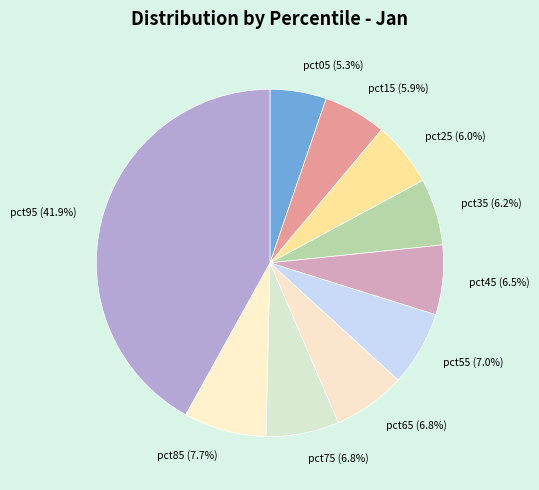

Is the sum of pct15 and pct65 greater than half?

No